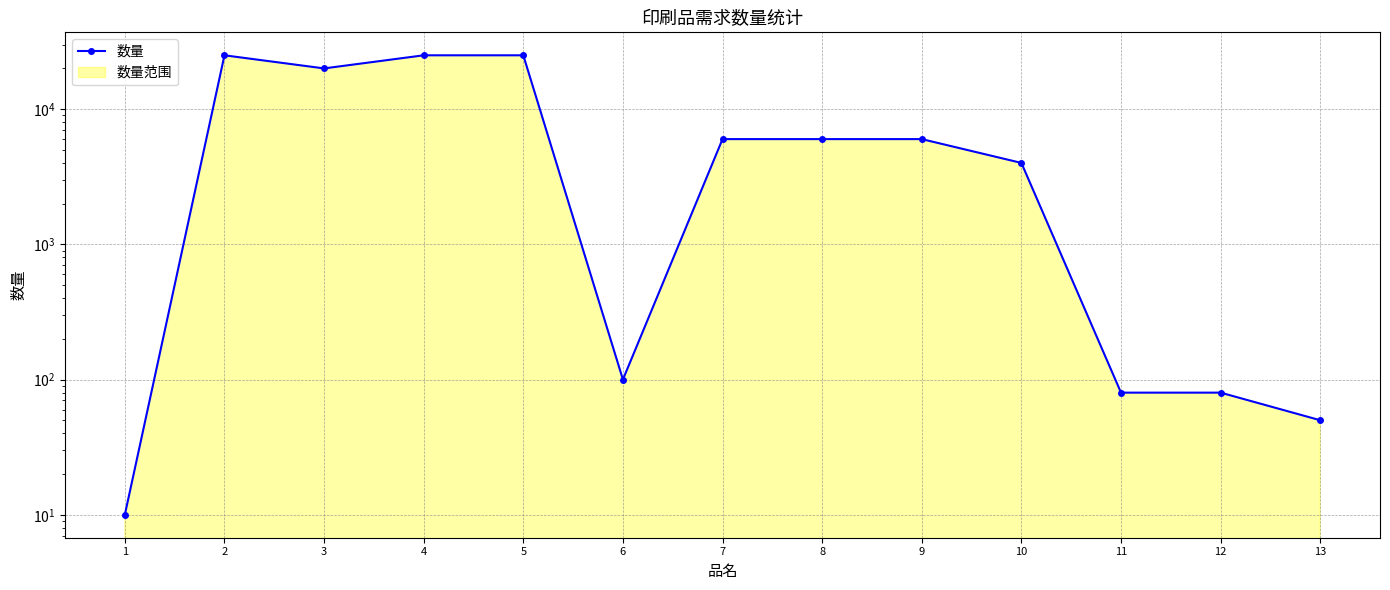

Reading left to right, extract all data points from this chart.

10	25000	20000	25000	25000	100	6000	6000	6000	4000	80	80	50